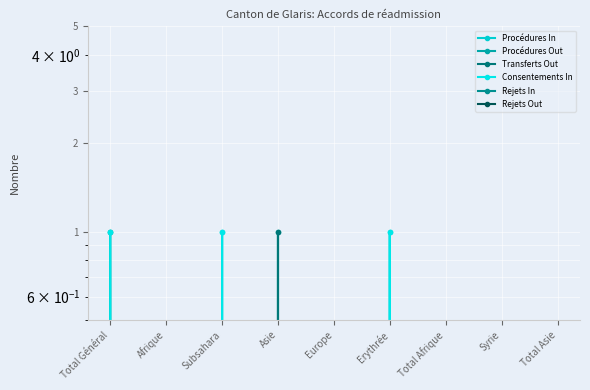

What are all the series names shown in the legend?

Procédures In, Procédures Out, Transferts Out, Consentements In, Rejets In, Rejets Out